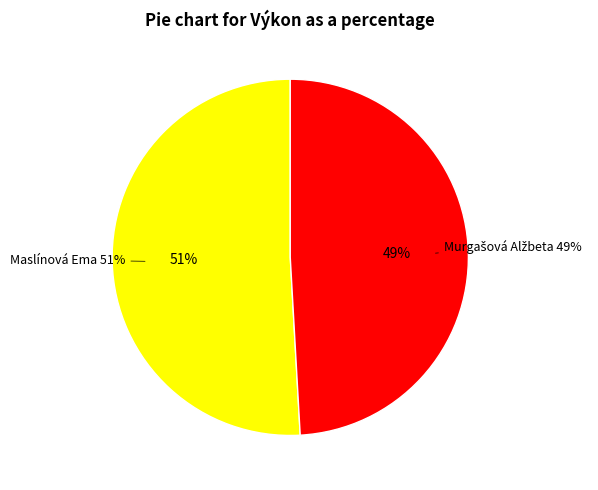

True or false: Murgašová Alžbeta accounts for 58% of the total.

False